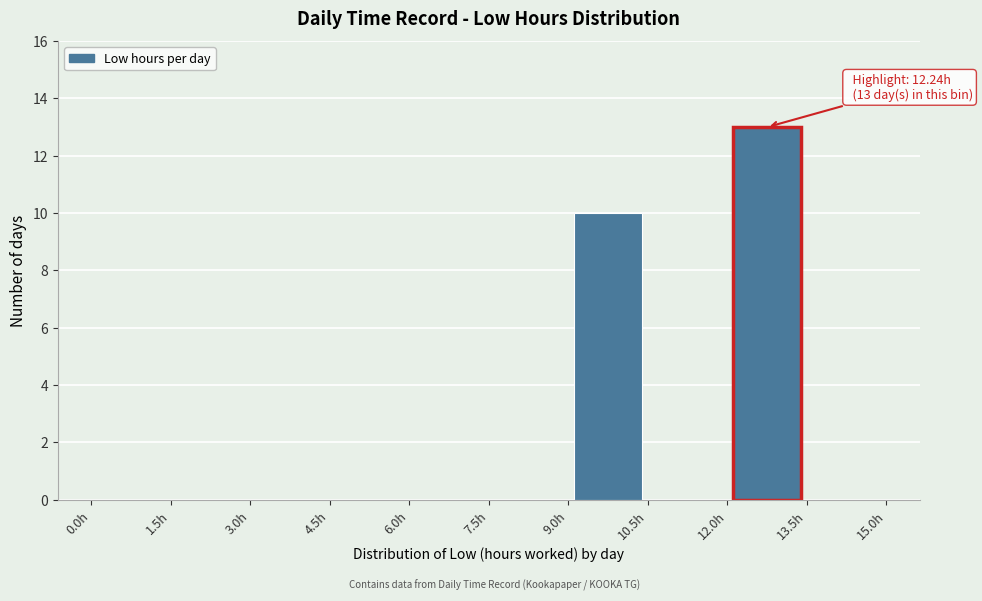

Over which range of the x-axis is the bar tallest?

12.0 to 13.5